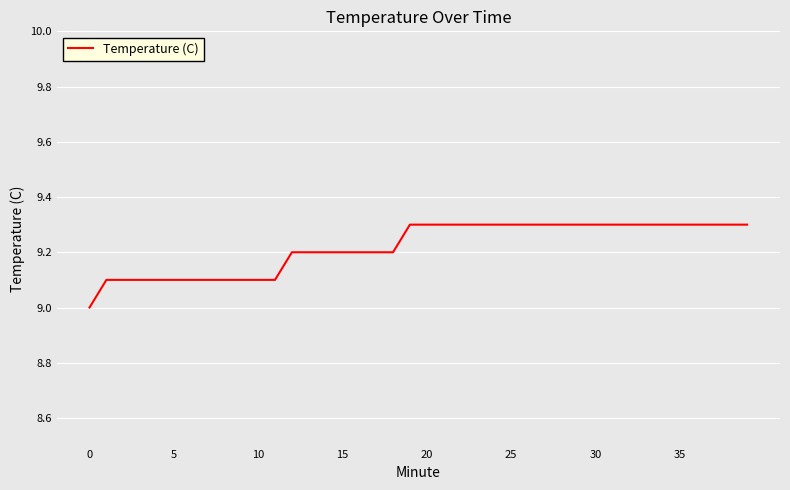

What is the smallest value displayed?

9.0